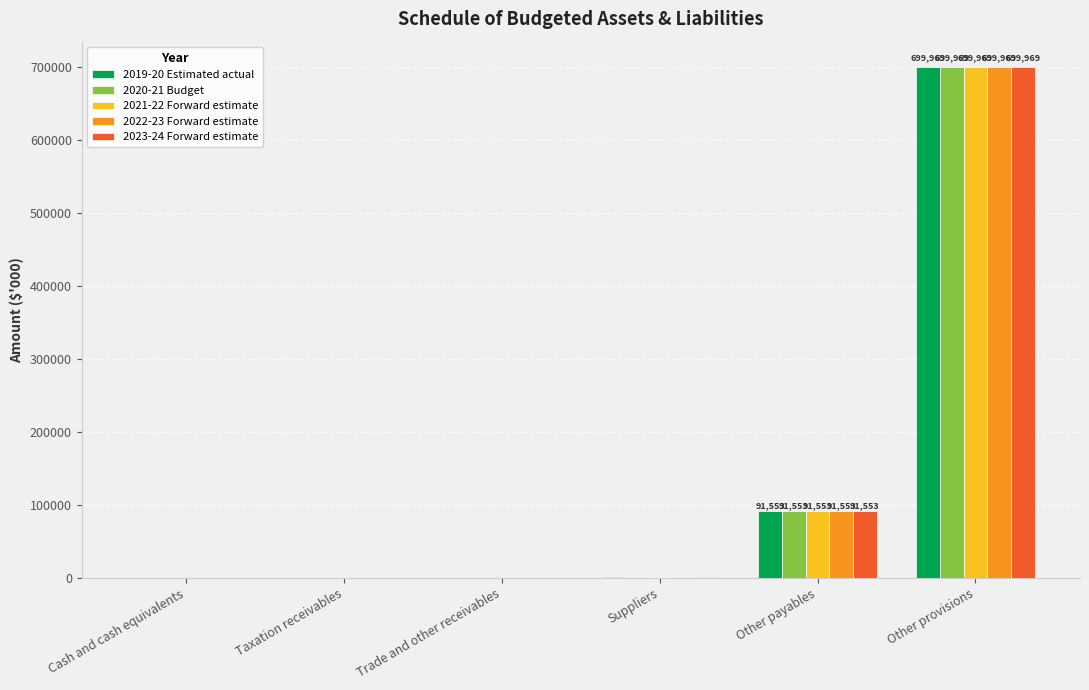

True or false: 2023-24 Forward estimate has a value of 699969 at Other provisions.

True